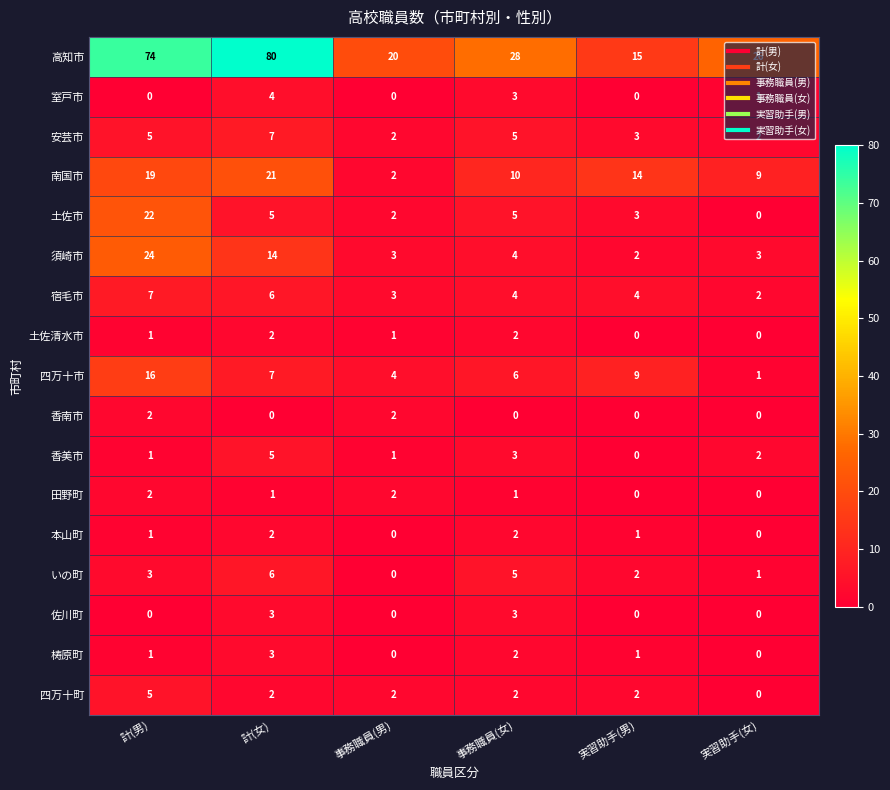

What is the difference between the maximum and minimum values in the いの町 series?

6